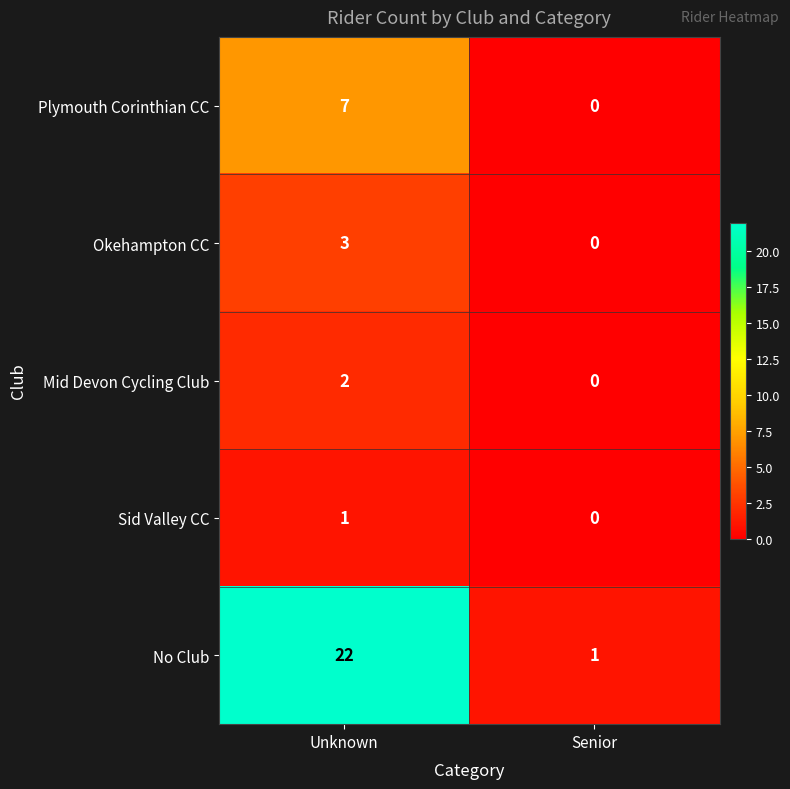

Count the number of data series in this chart.

5